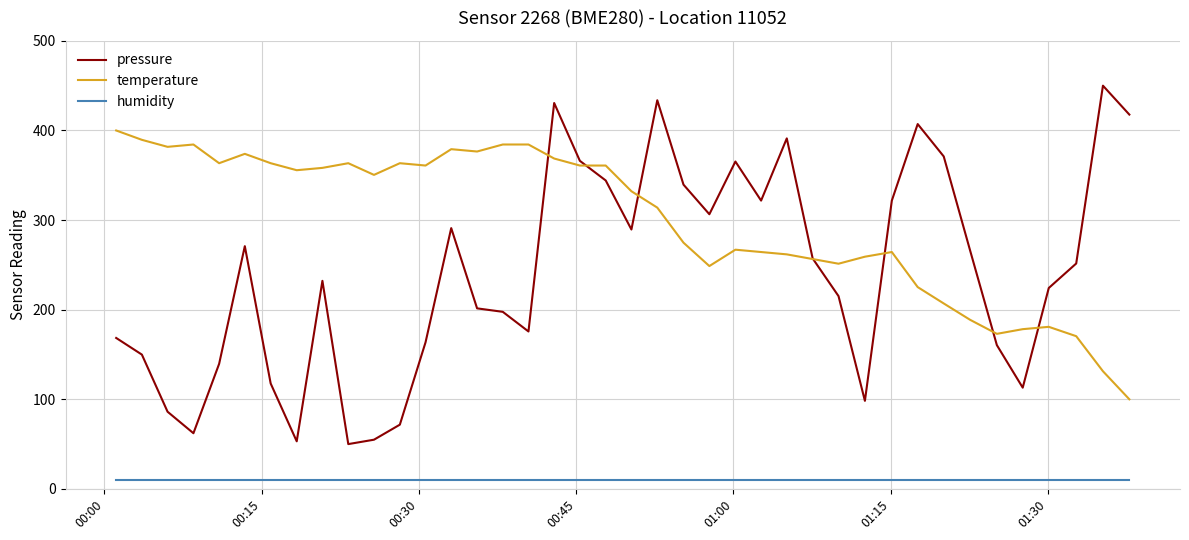

Rank the series by their average value, from highest to lowest.

temperature, pressure, humidity